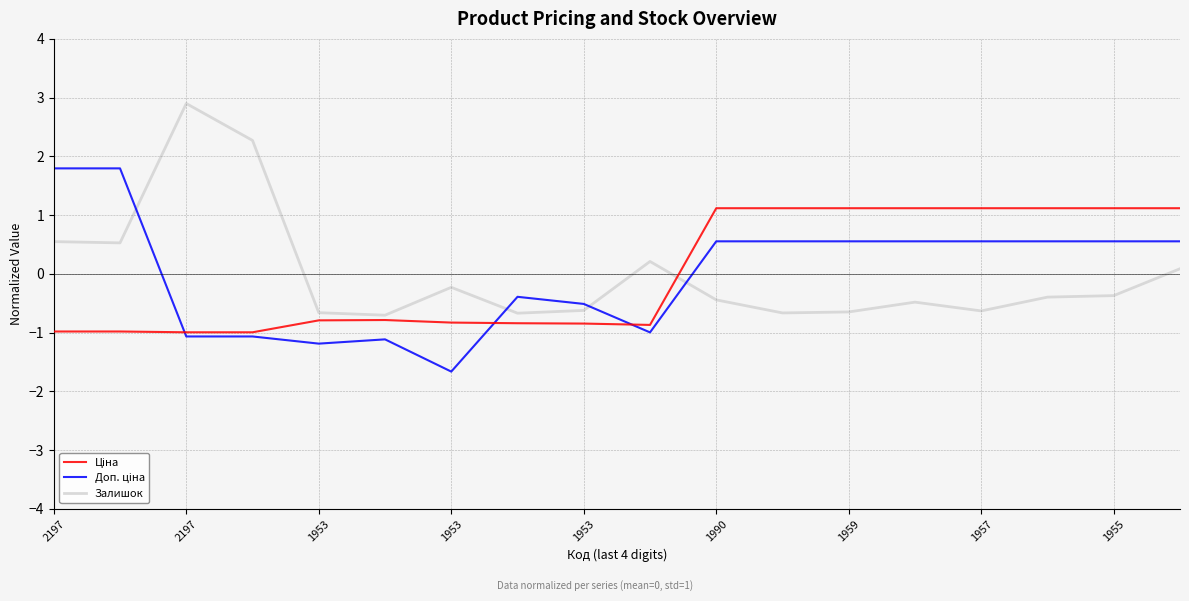

What is the greatest value displayed?

2.9